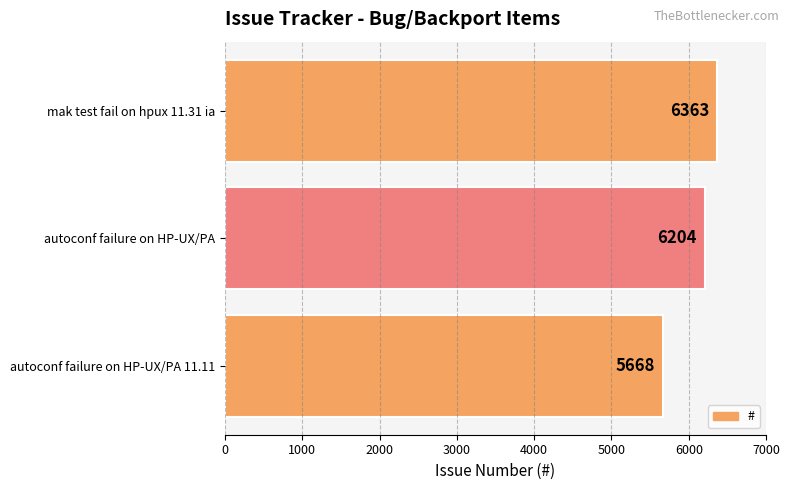

Rank the categories by value from lowest to highest.

autoconf failure on HP-UX/PA 11.11, autoconf failure on HP-UX/PA, mak test fail on hpux 11.31 ia